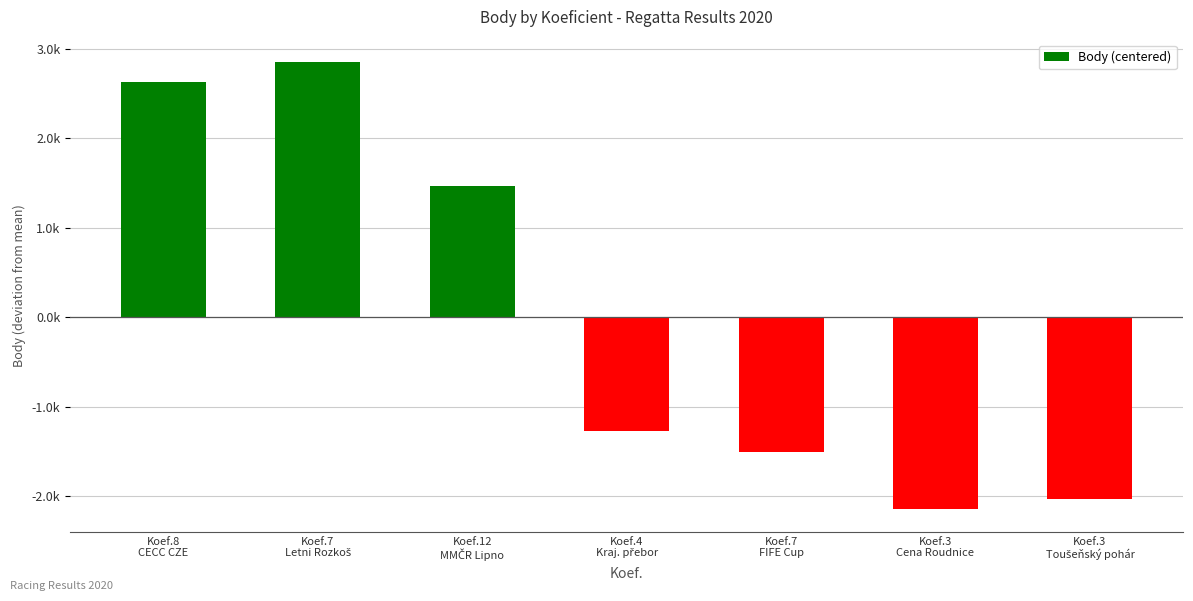

Are the bars horizontal?

No